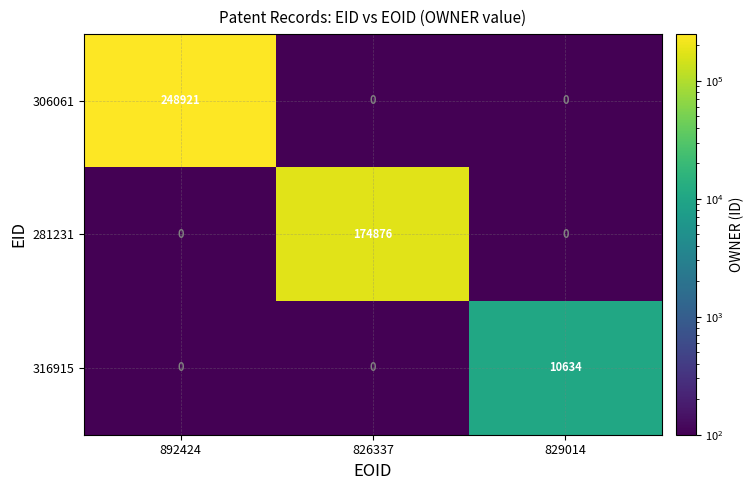

How many values in 306061 are above zero?

1